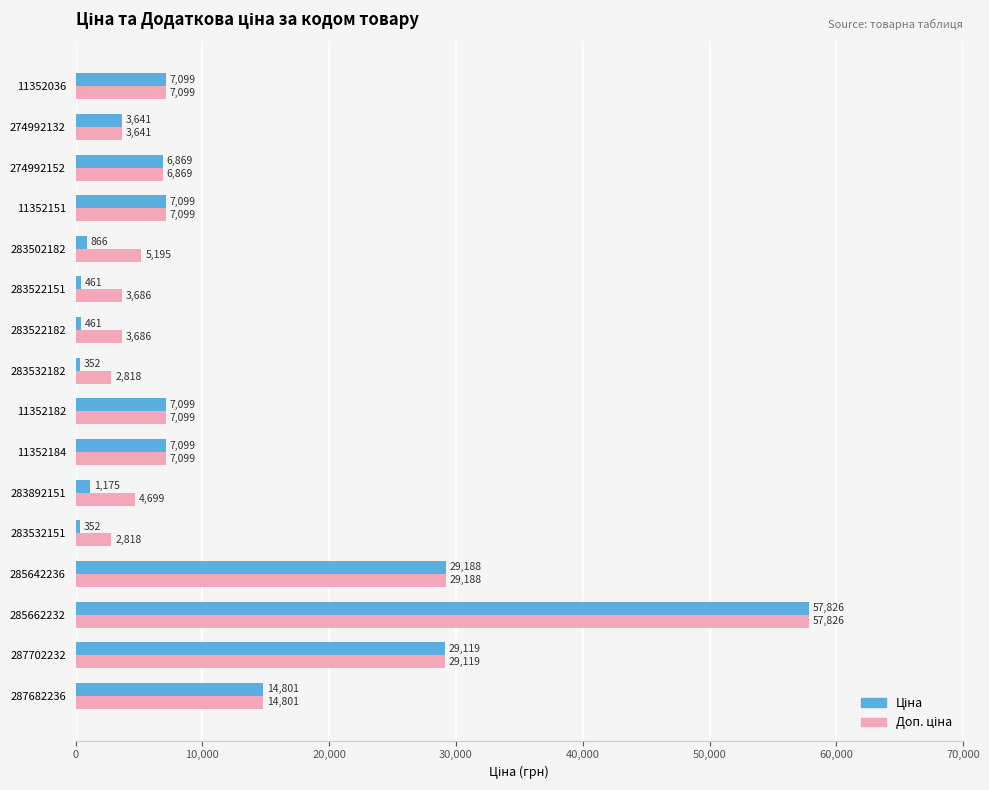

At how many categories does at least one series exceed 25903?

3